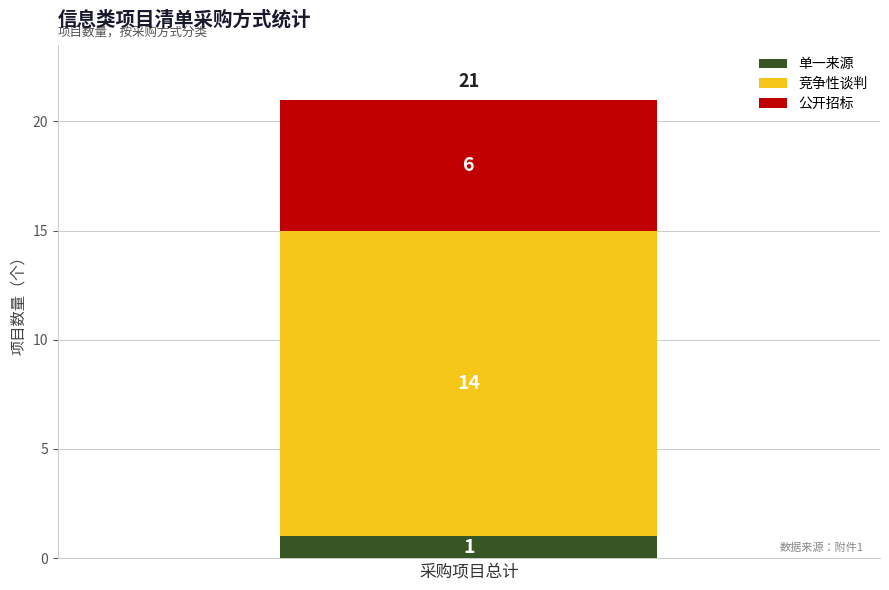

True or false: 单一来源 has a value of 2 at 采购项目总计.

False